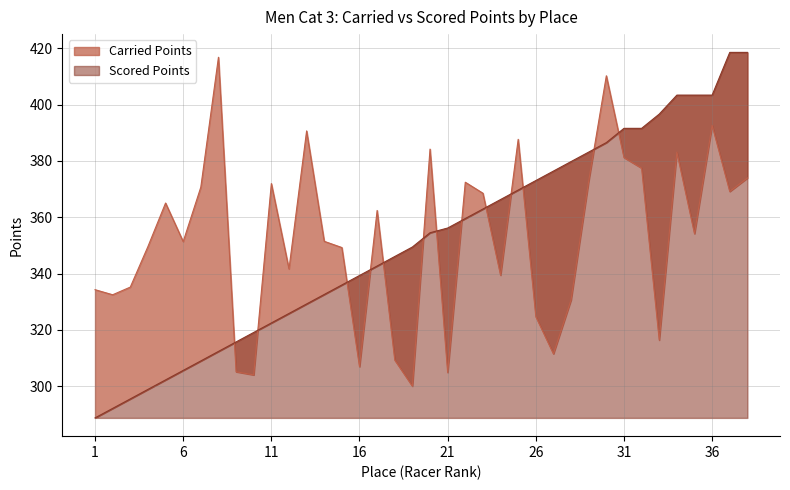

What are all the series names shown in the legend?

Carried Points, Scored Points